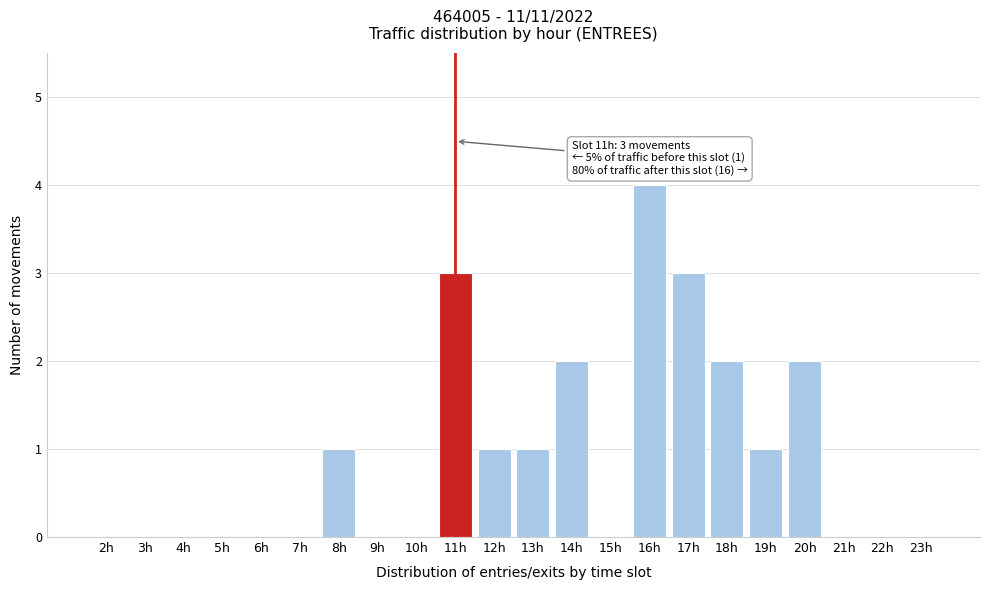

Reading right to left, transcribe all the data shown in this chart.

23h=0	22h=0	21h=0	20h=2	19h=1	18h=2	17h=3	16h=4	15h=0	14h=2	13h=1	12h=1	11h=3	10h=0	9h=0	8h=1	7h=0	6h=0	5h=0	4h=0	3h=0	2h=0